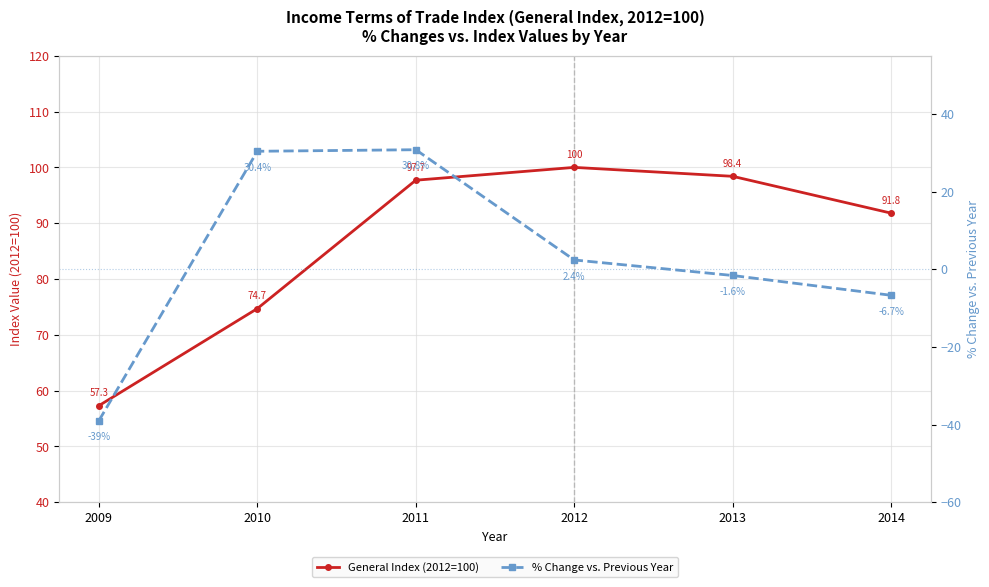

What is the sum of the General Index (2012=100) values at 2011 and 2009?

155.0